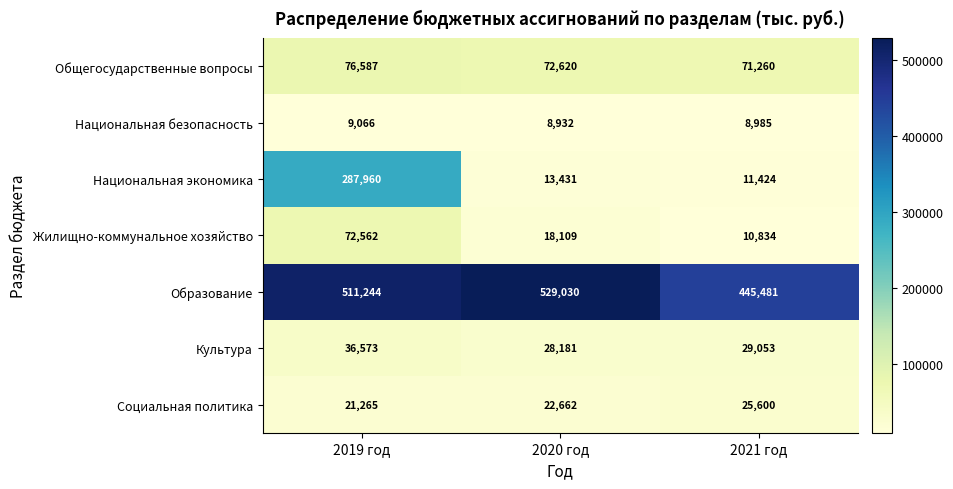

The value of Образование at 2019 год is 904528. True or false?

False